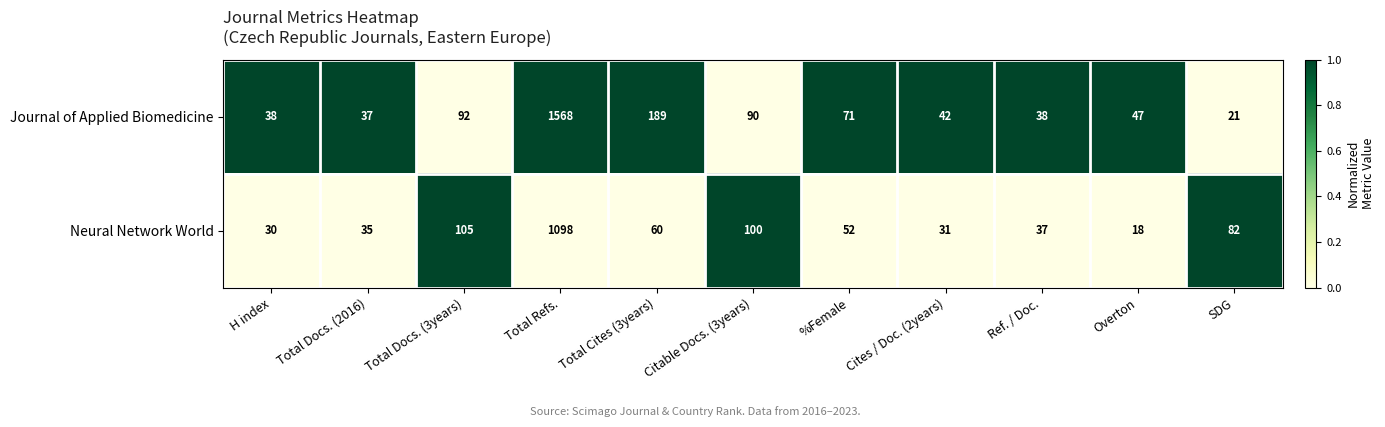

True or false: Journal of Applied Biomedicine has a value of 47 at Overton.

True